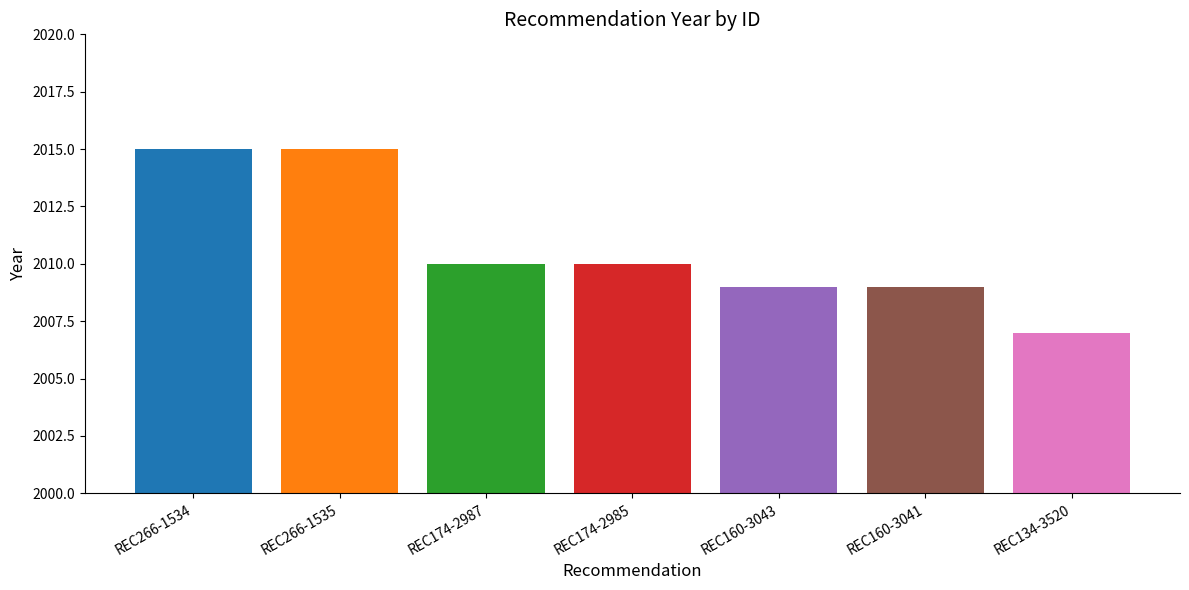

What is the difference between the second highest and minimum values?

8